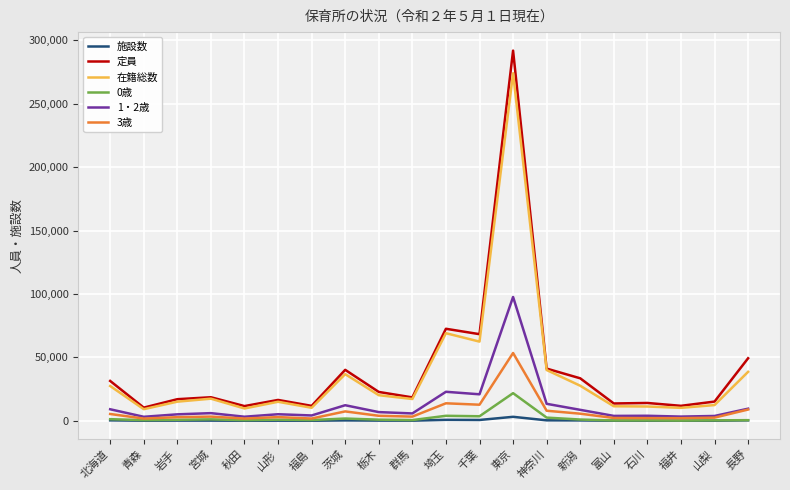

True or false: 定員 and 0歳 intersect in this chart.

False